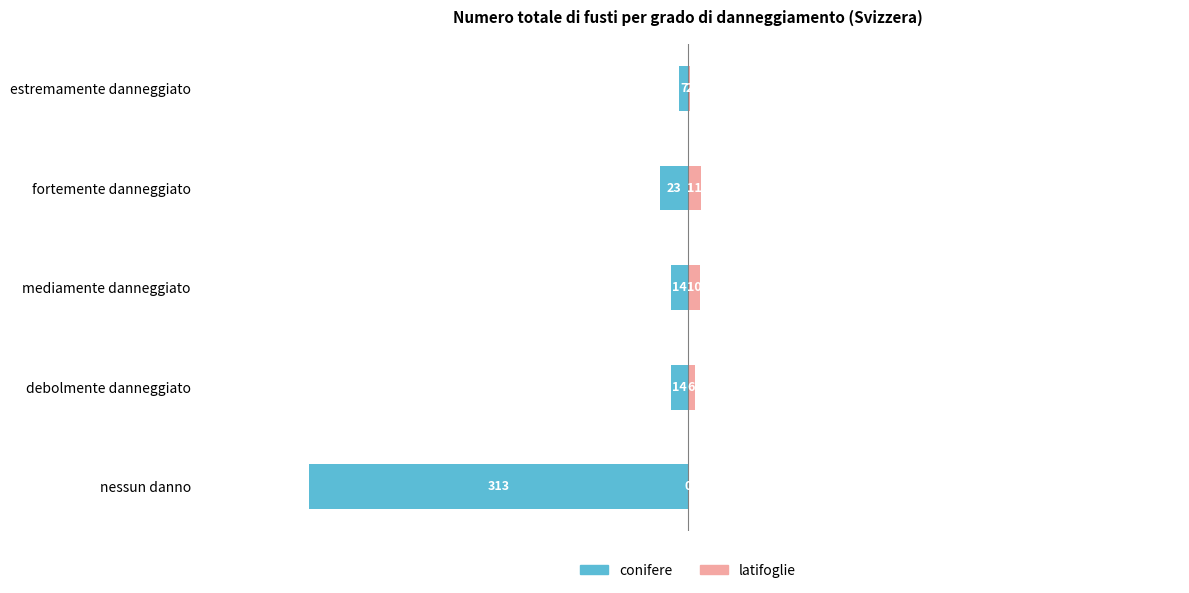

Which series has the widest spread of values?

conifere